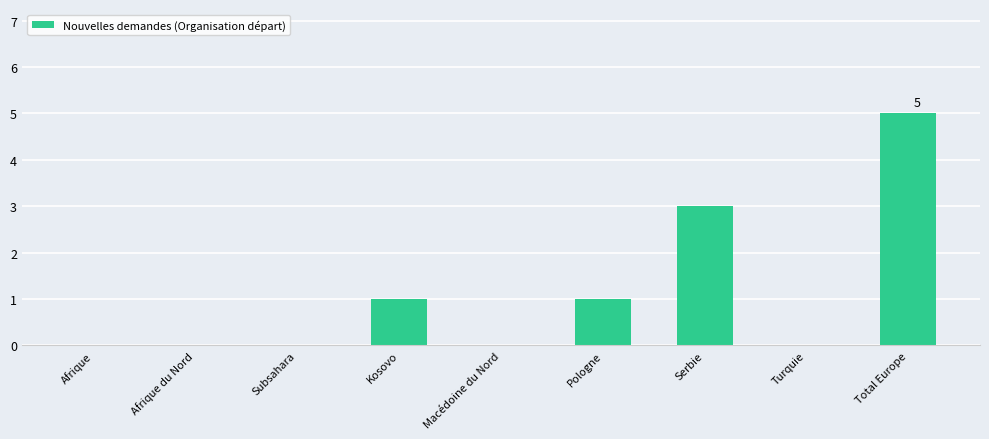

What is the average value?

1